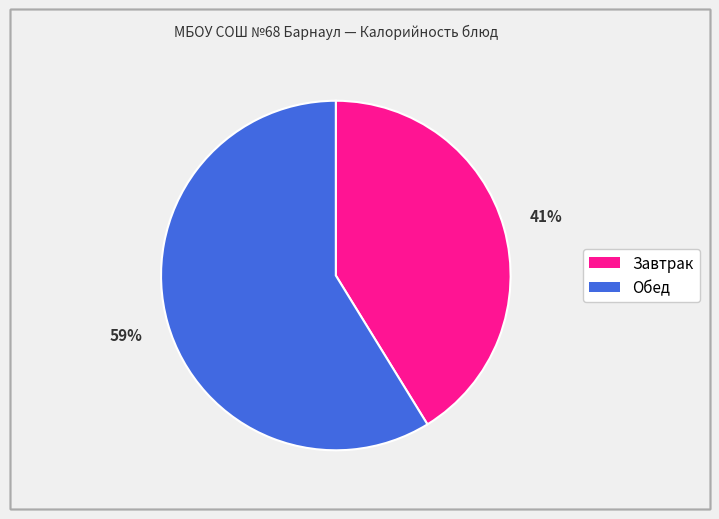

To the nearest percent, what is the difference between the largest and smallest slice percentages?

18%